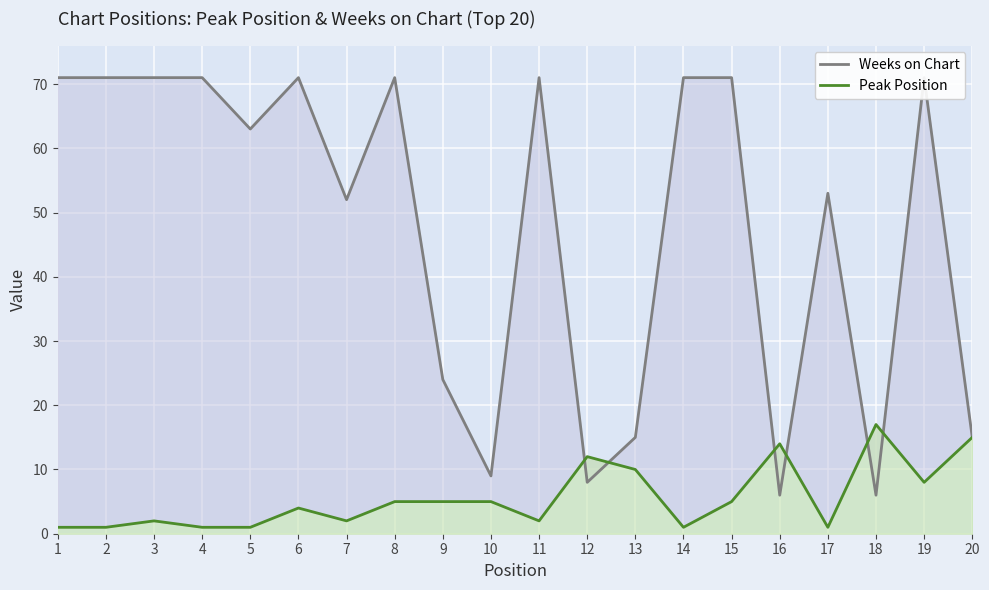

What is the minimum value shown in the chart?

1